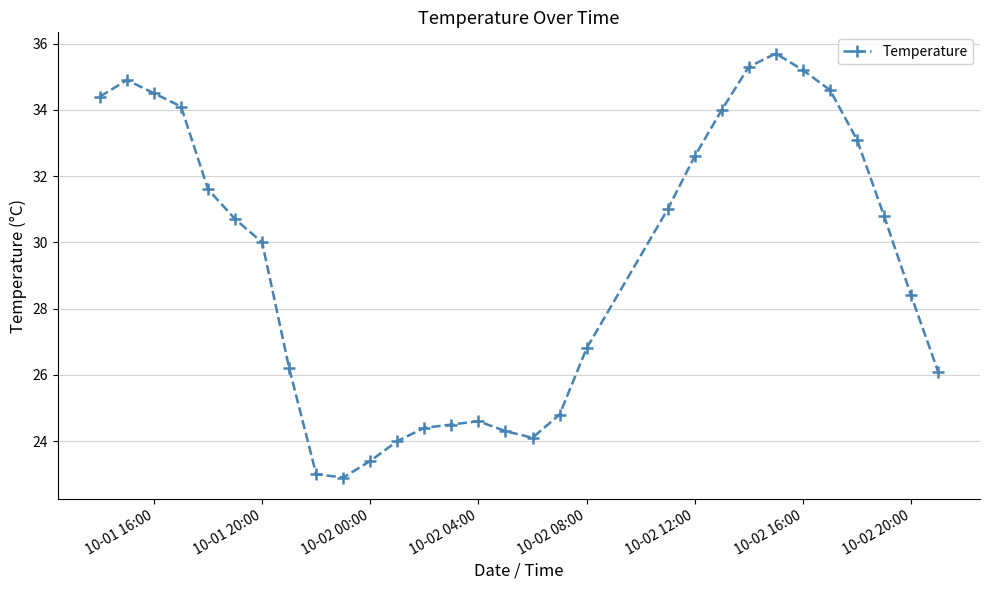

True or false: the data has more than 1 interior local peaks.

True